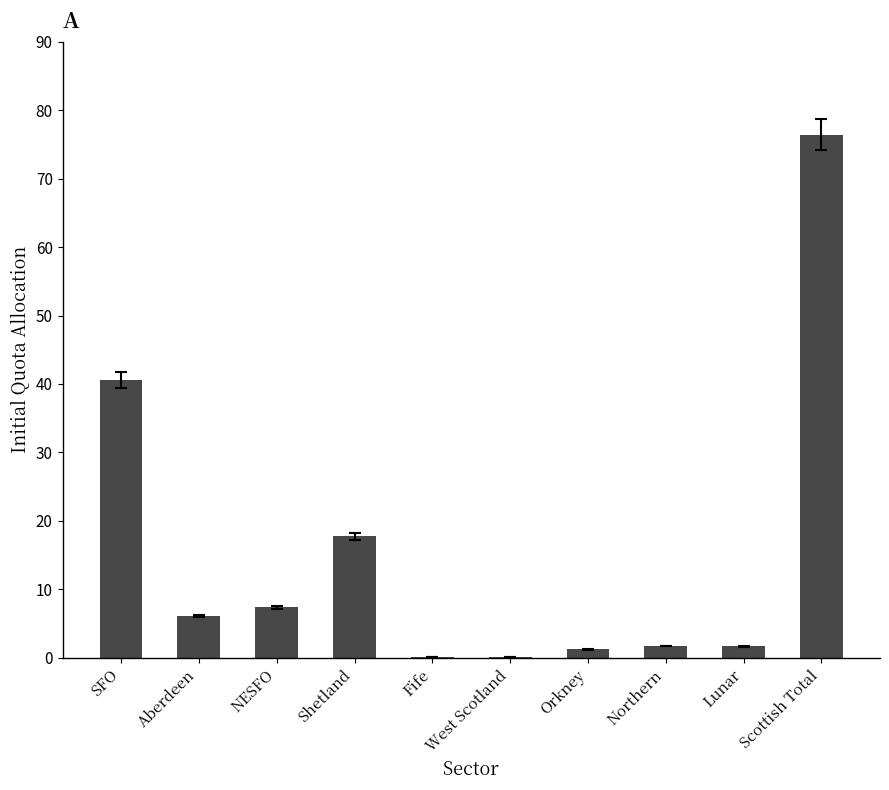

The value at Fife is 0.1. True or false?

True